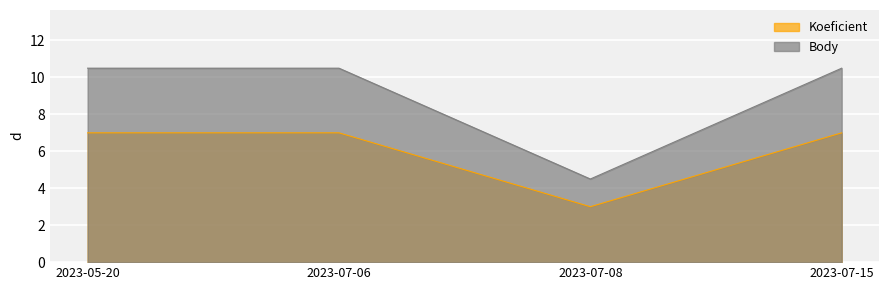

The Koeficient series shows 4.6 at 2023-05-20. True or false?

False